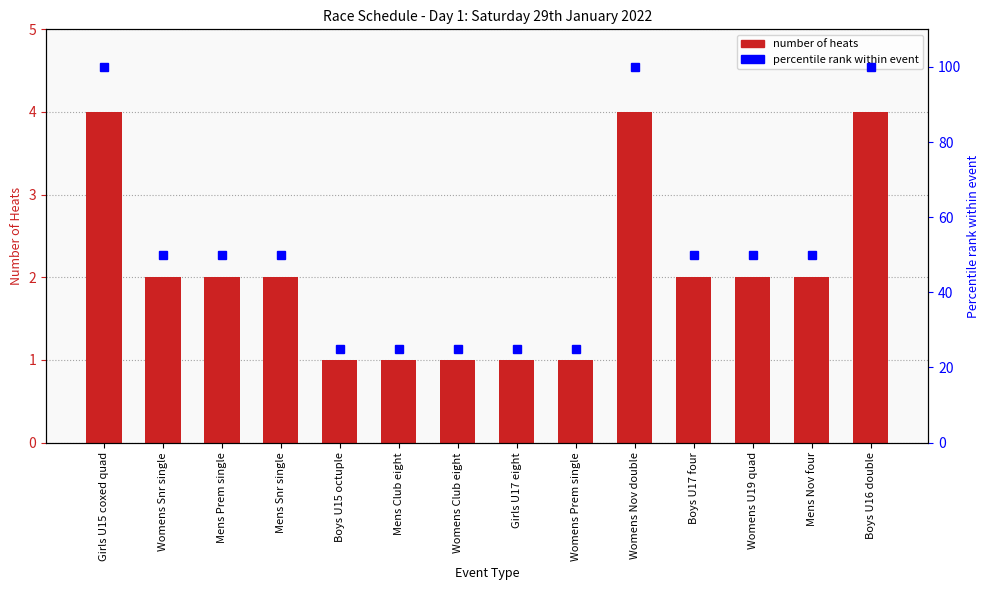

What is the difference between the maximum and minimum values in the percentile rank within event series?

75